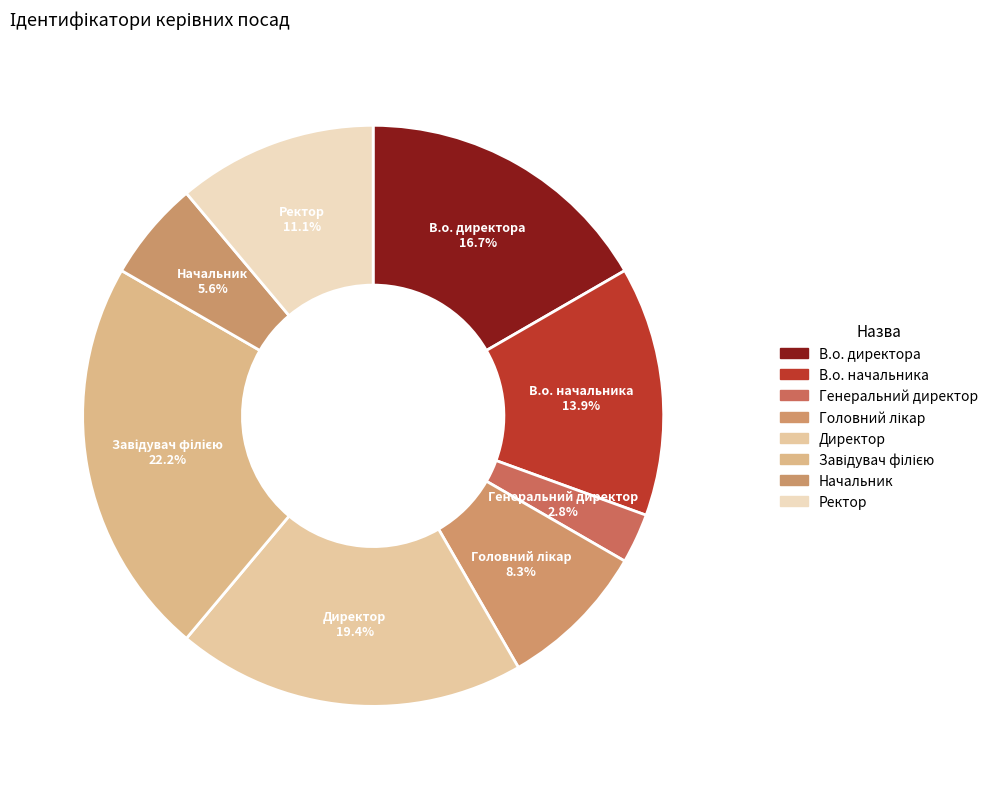

What portion of the pie excludes Генеральний директор?

97.2%